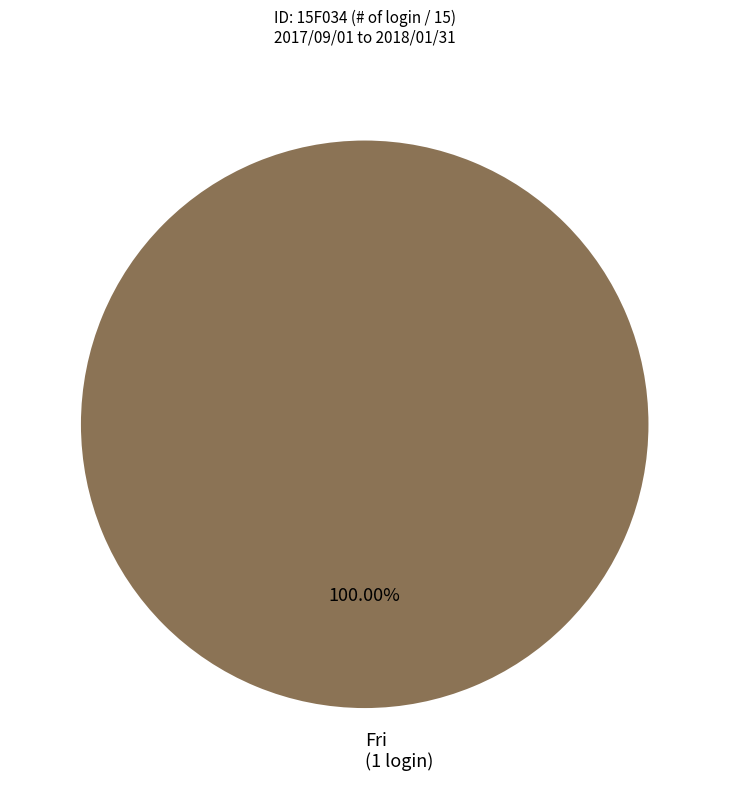

Rank the categories by value from lowest to highest.

Fri (1 login)